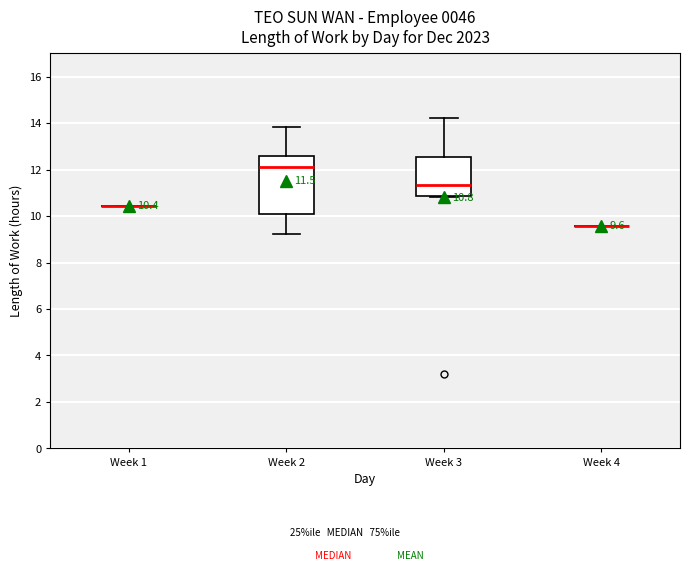

Comparing the boxes themselves (not the whiskers), which one is the tallest?

Week 2